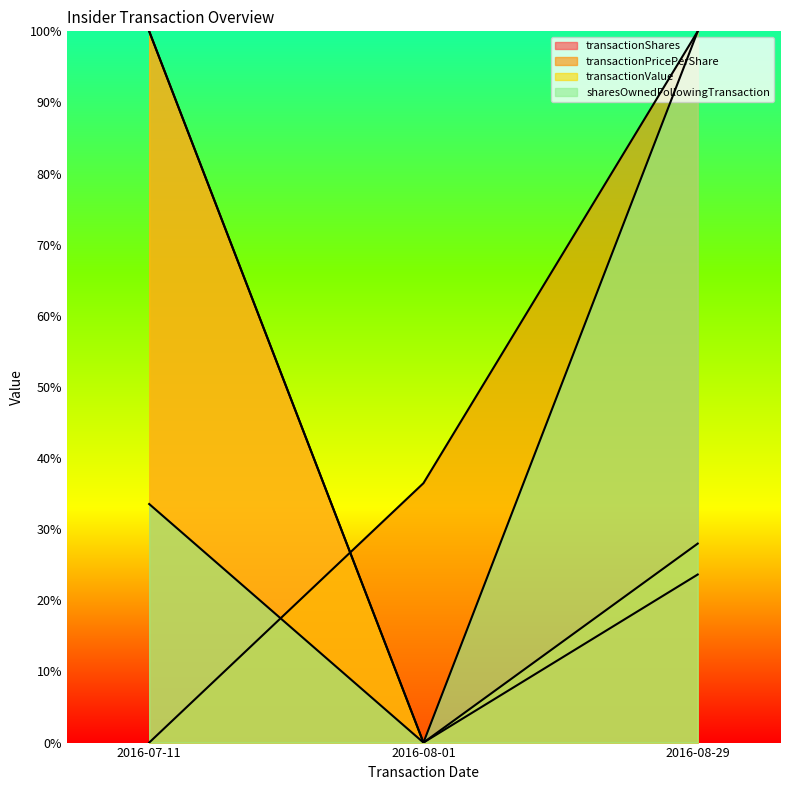

At which category does the chart reach its peak across all series?

2016-07-11